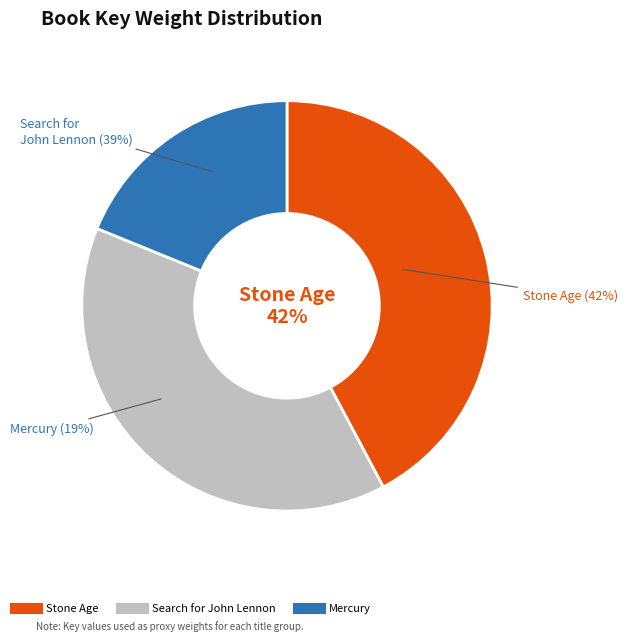

To the nearest percent, what portion does Search for John Lennon represent?

39%